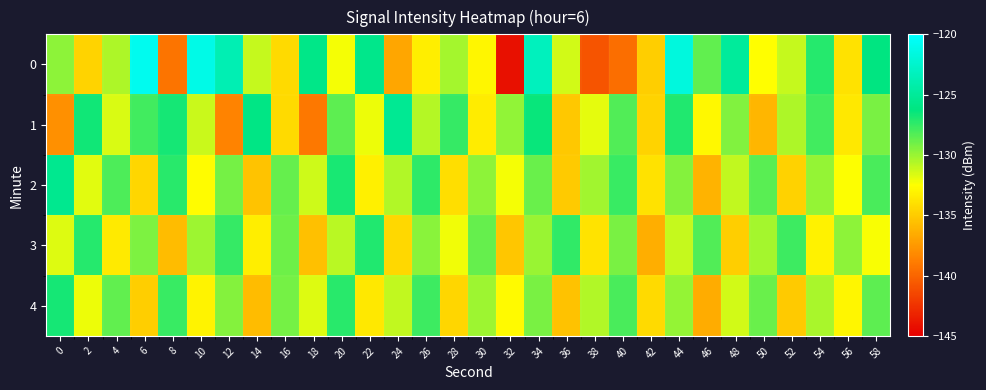

Which label corresponds to the smallest value in the chart?

32